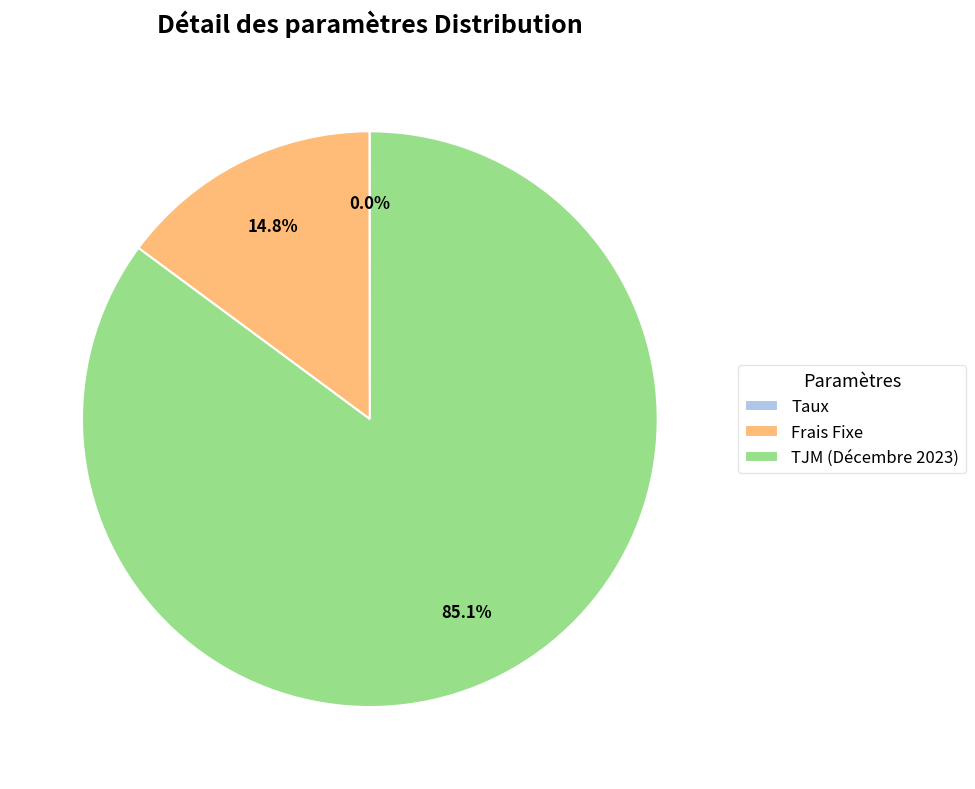

Which has a higher value, Frais Fixe or TJM (Décembre 2023)?

TJM (Décembre 2023)